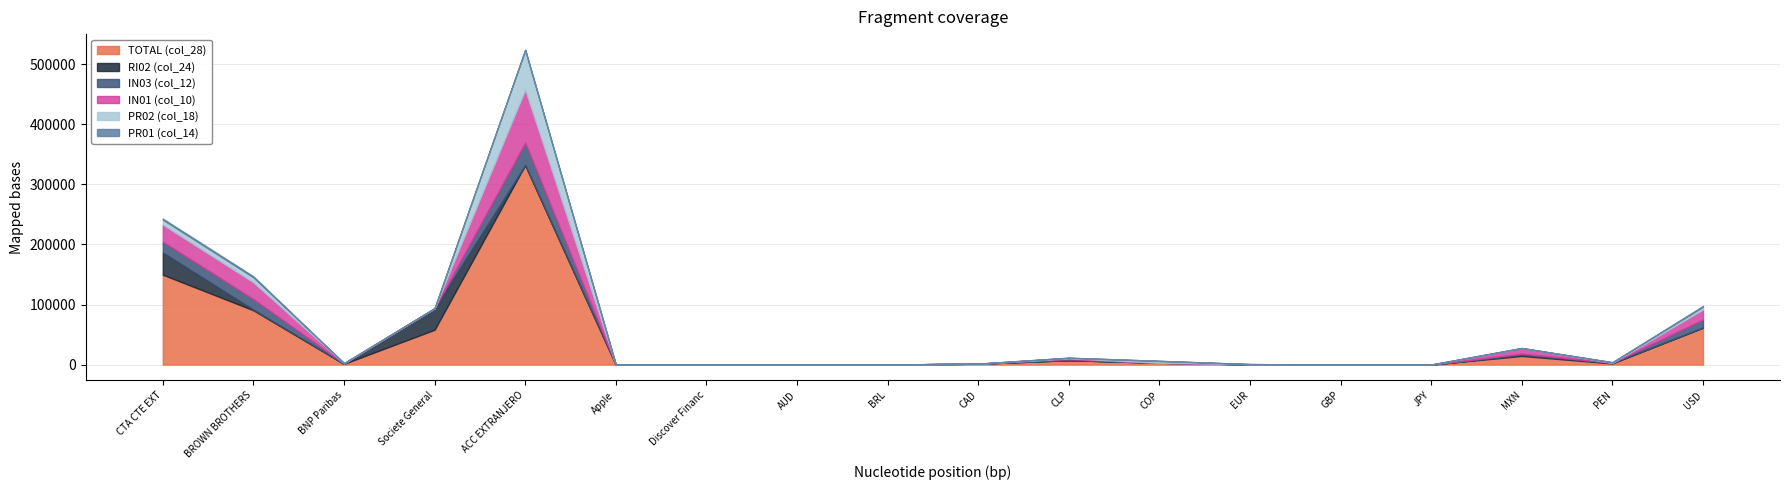

Rank the series at Apple from highest to lowest value.

TOTAL (col_28), RI02 (col_24), IN03 (col_12), IN01 (col_10), PR02 (col_18), PR01 (col_14)